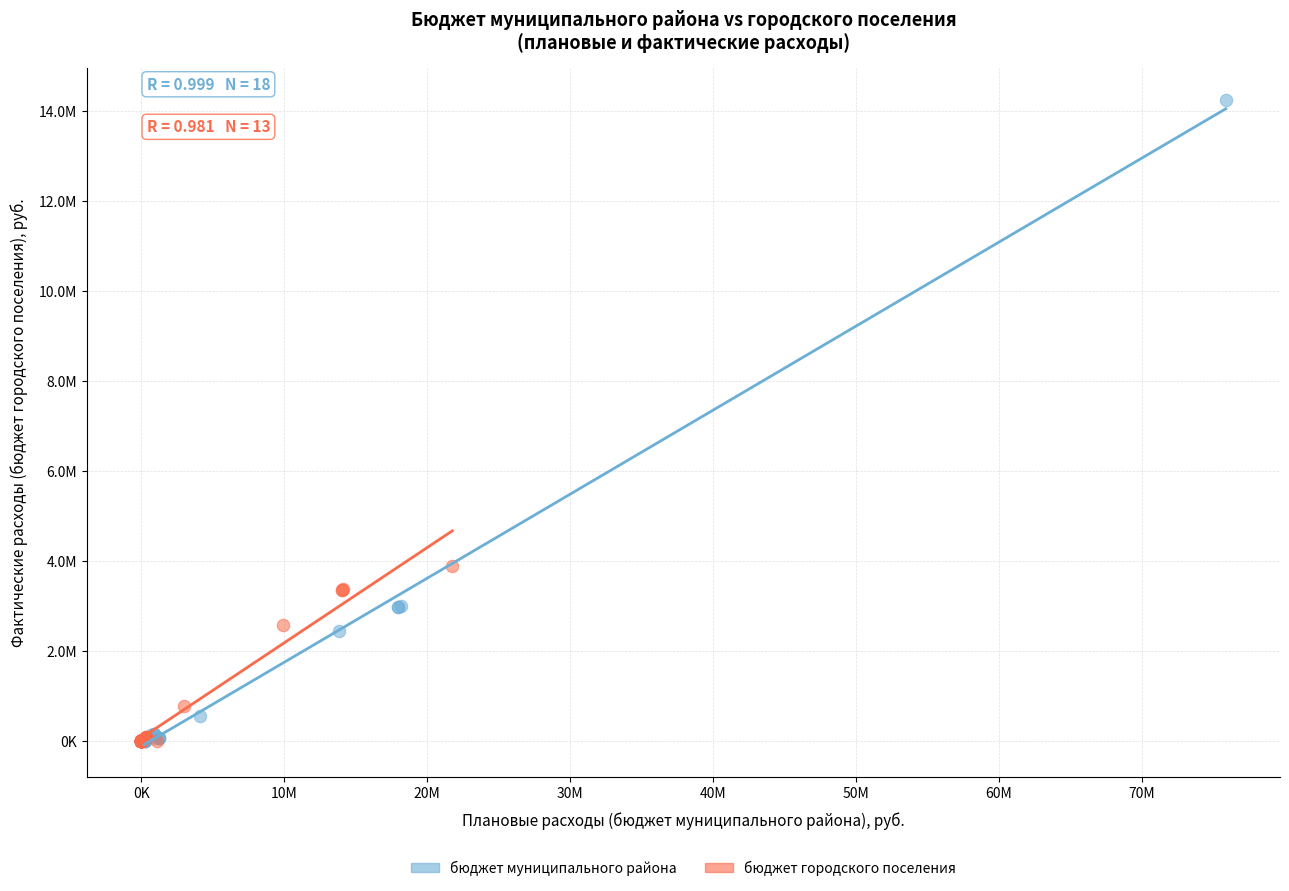

Which series contains the highest Y value?

бюджет муниципального района